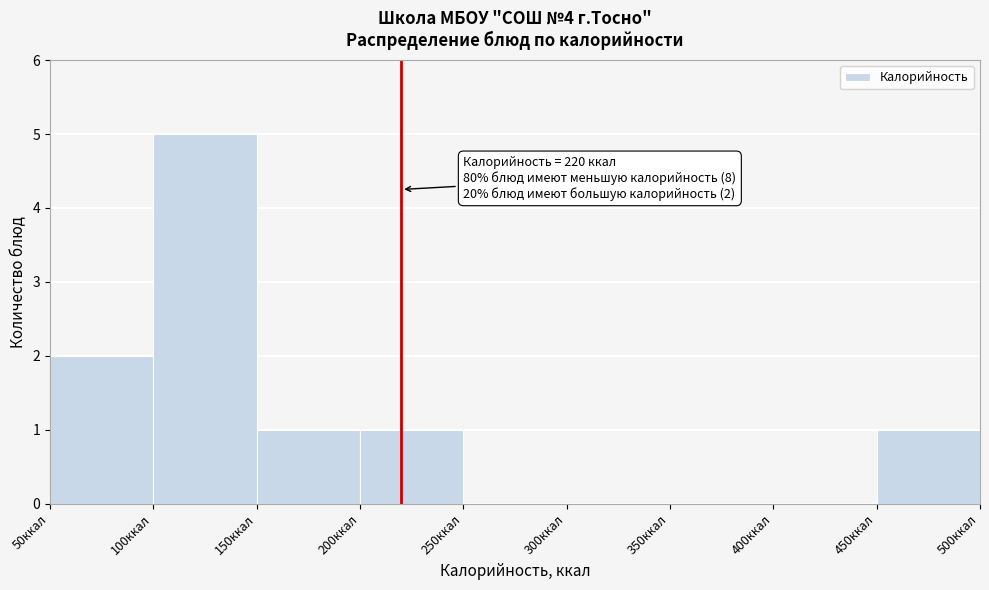

Which range on the x-axis has the tallest bar?

100 to 150